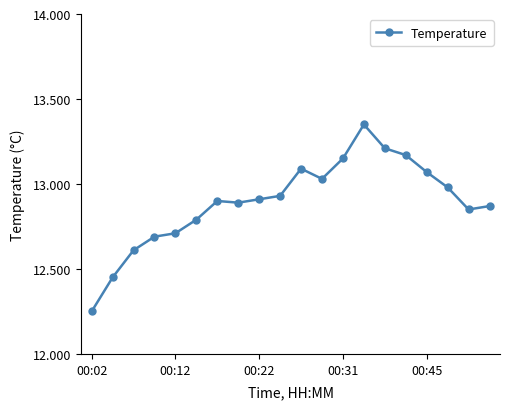

What is the sum of all values?

257.9